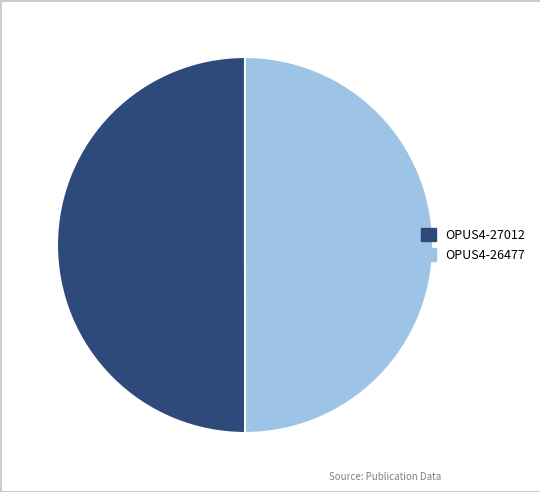

Do OPUS4-26477 and OPUS4-27012 together represent more than half of the pie?

Yes